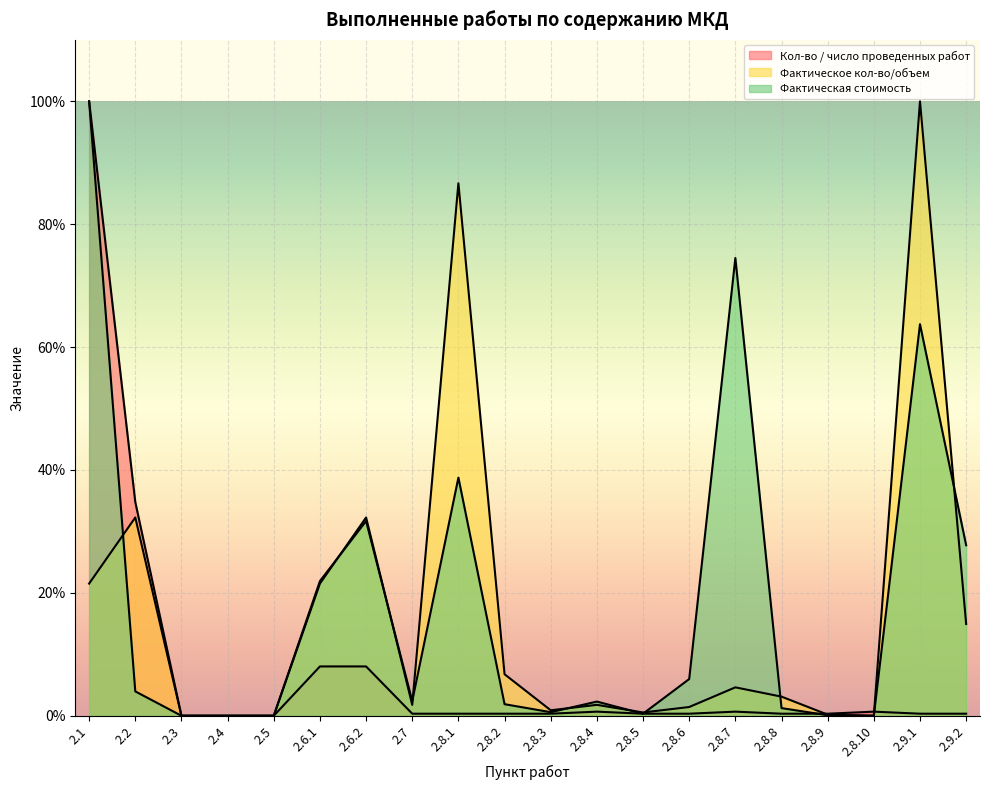

What is the value of the Кол-во / число проведенных работ point at the 7th from the left?

8.0